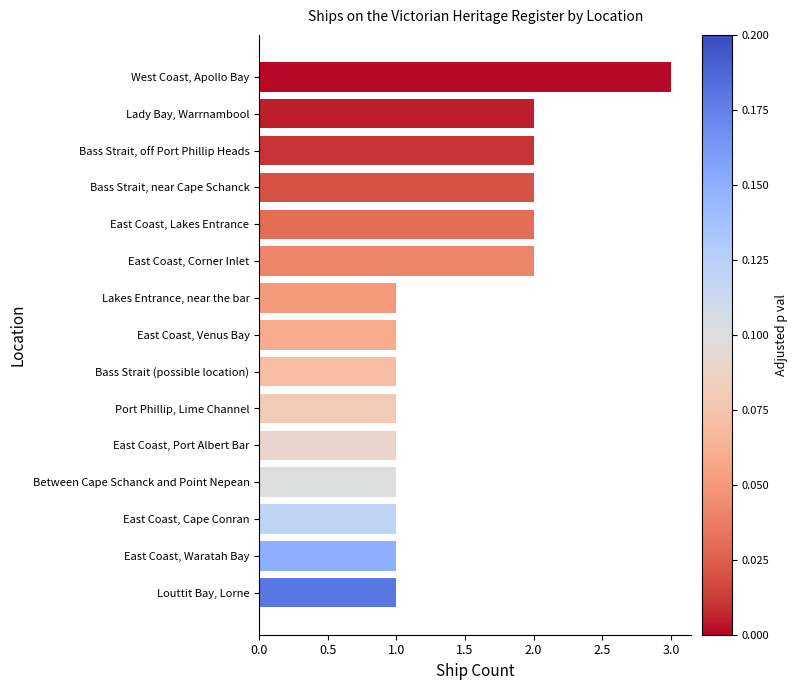

Which label corresponds to the largest value in the chart?

West Coast, Apollo Bay